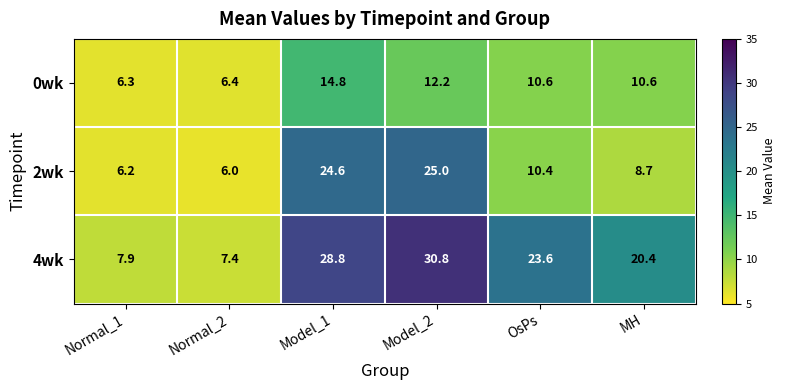

List the series in order of their overall mean, highest first.

4wk, 2wk, 0wk